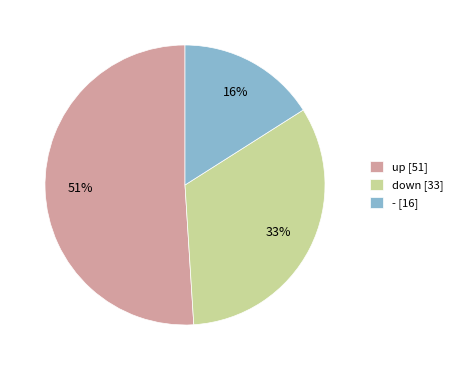

The - slice represents 5% of the pie. True or false?

False